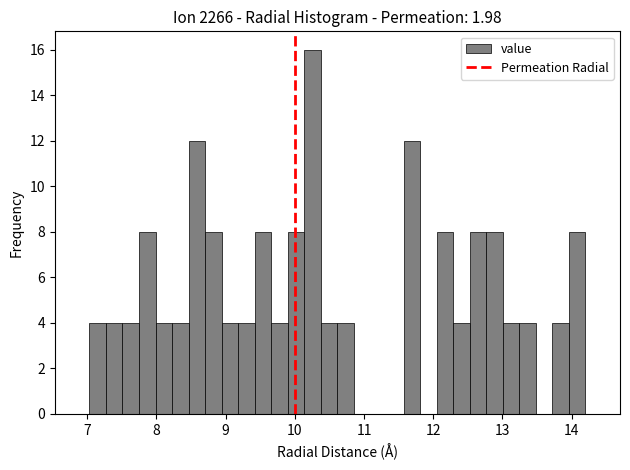

Read against the x-axis, roughly where is the centre of the tallest bar?

10.3